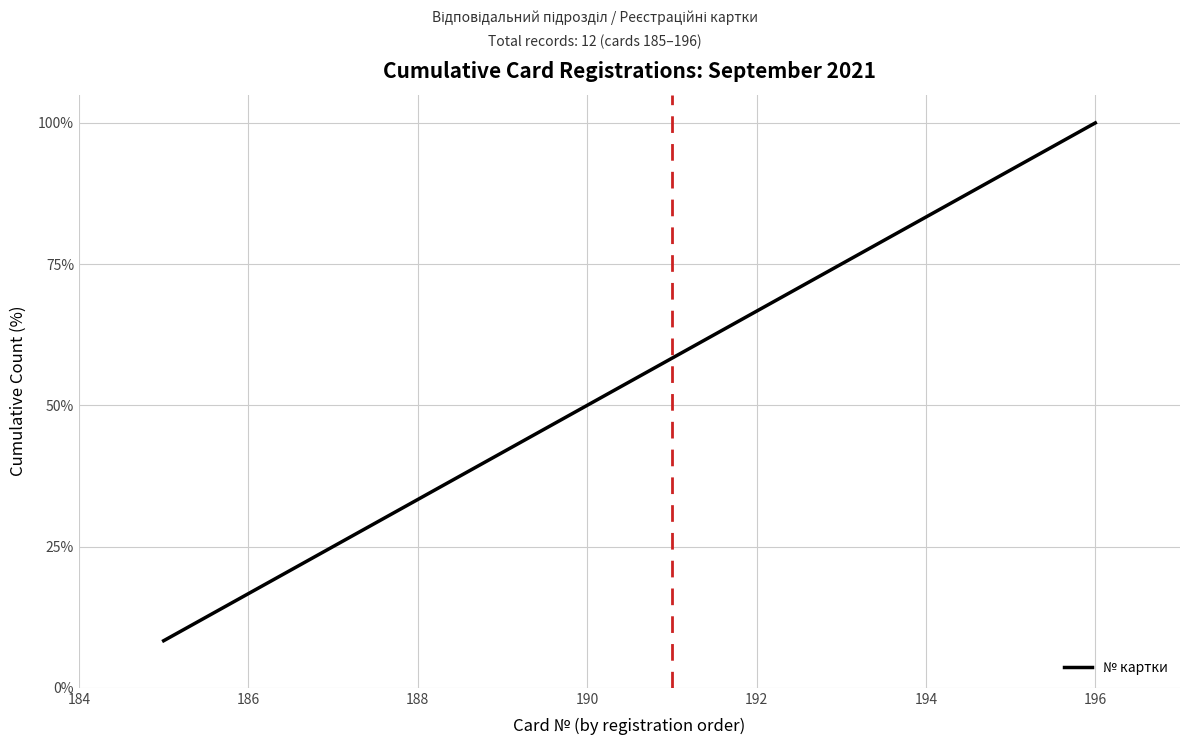

What is the greatest value displayed?

100.0